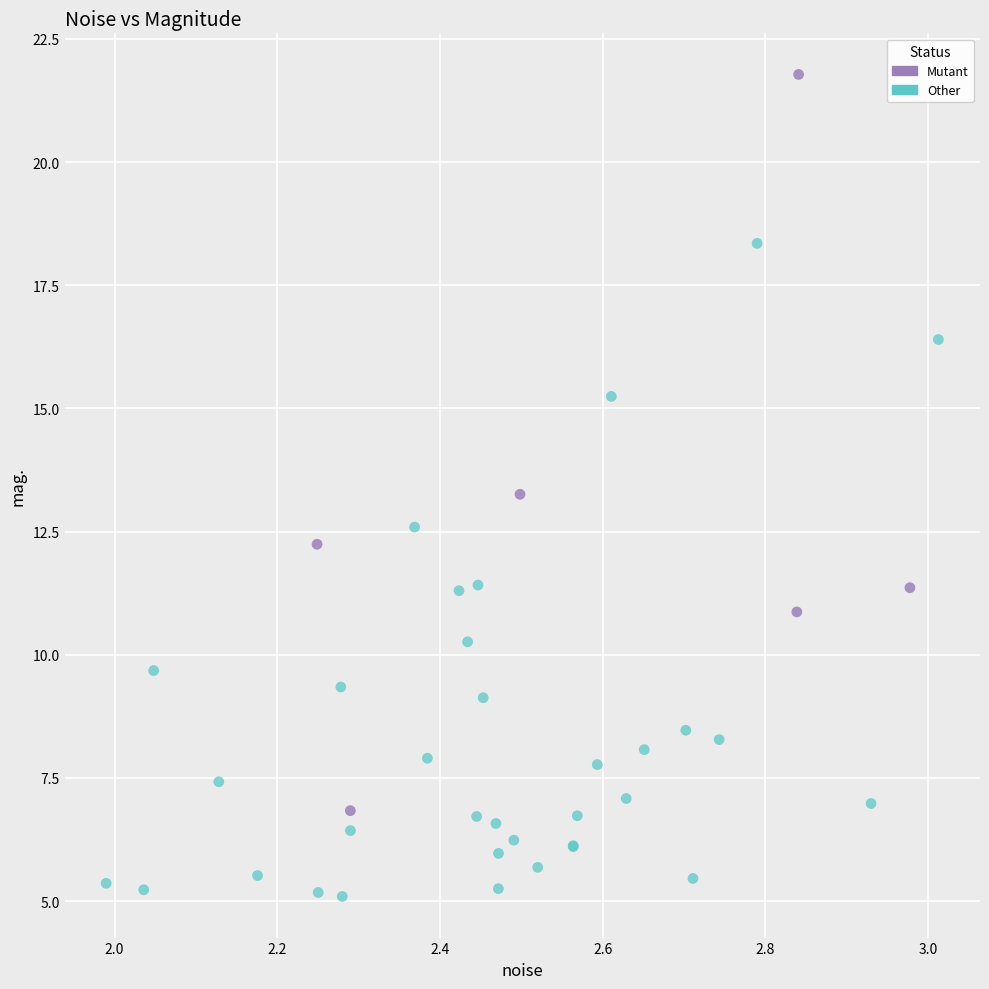

Which series has the widest spread of Y values?

Mutant